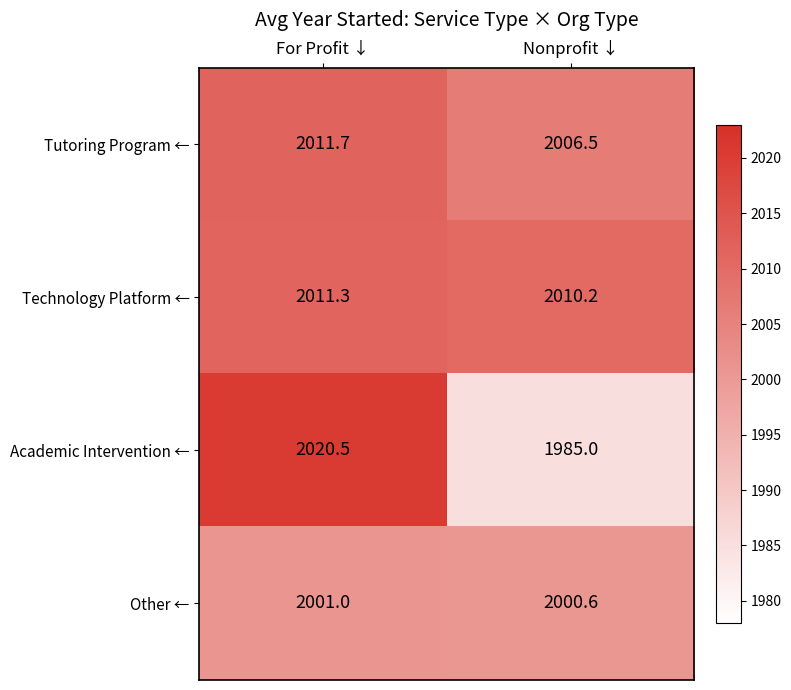

Reading left to right, transcribe all the data shown in this chart.

Tutoring Program ←: For Profit ↓=2011.7	Nonprofit ↓=2006.5
Technology Platform ←: For Profit ↓=2011.3	Nonprofit ↓=2010.2
Academic Intervention ←: For Profit ↓=2020.5	Nonprofit ↓=1985.0
Other ←: For Profit ↓=2001.0	Nonprofit ↓=2000.6